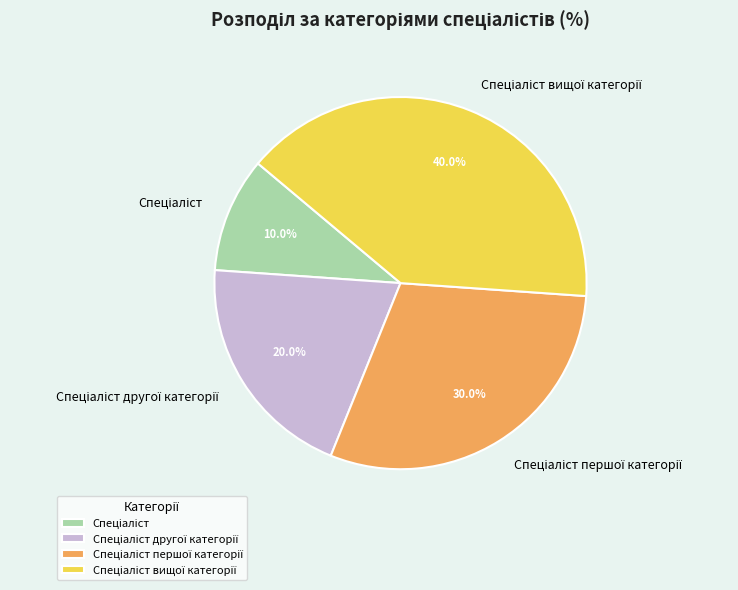

Is there any slice that represents more than half of the pie?

No